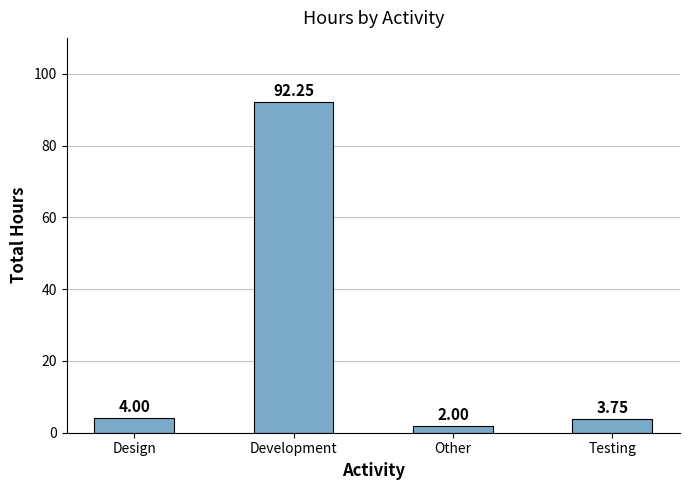

How many bars are there in total?

4